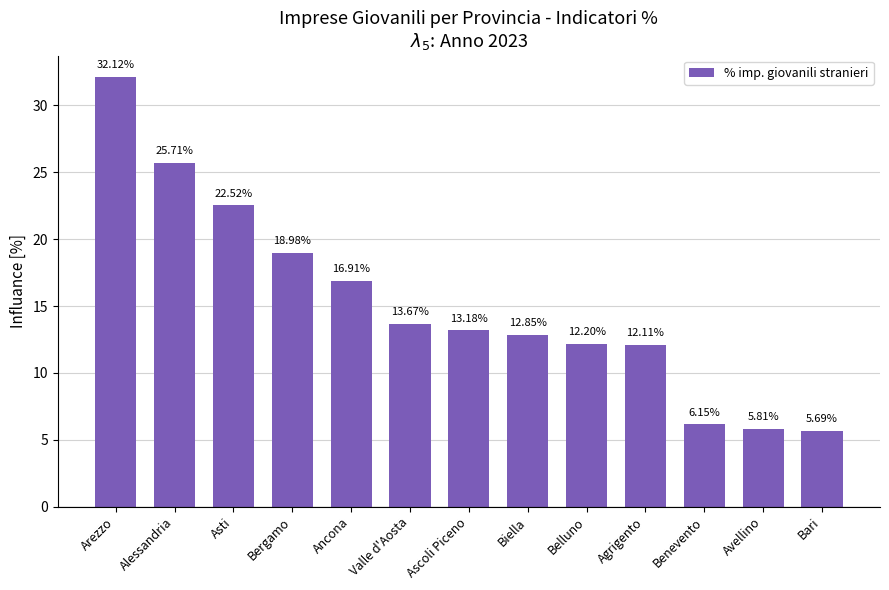

At which category does the chart reach its minimum across all series?

Bari